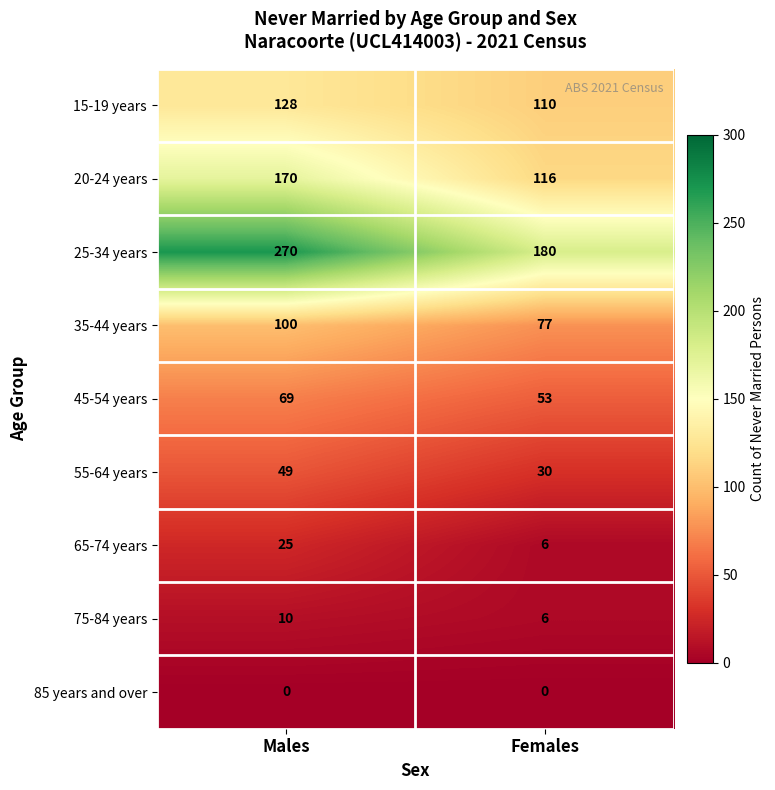

What is the difference between the 45-54 years values at Males and Females?

16